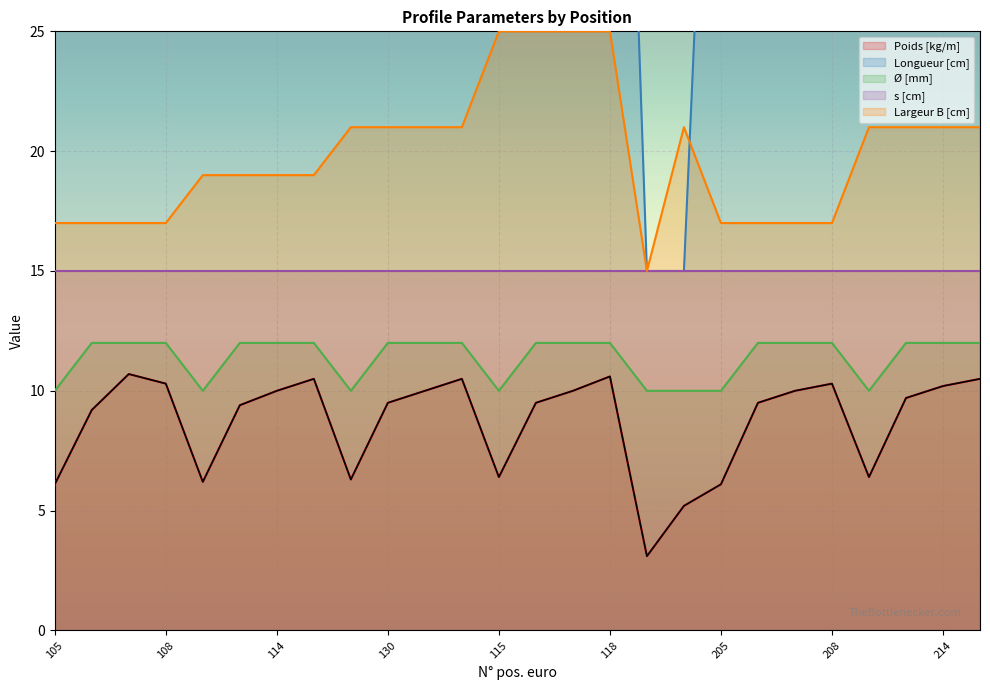

Is it true that Longueur [cm] equals 36.8 at 213?

False